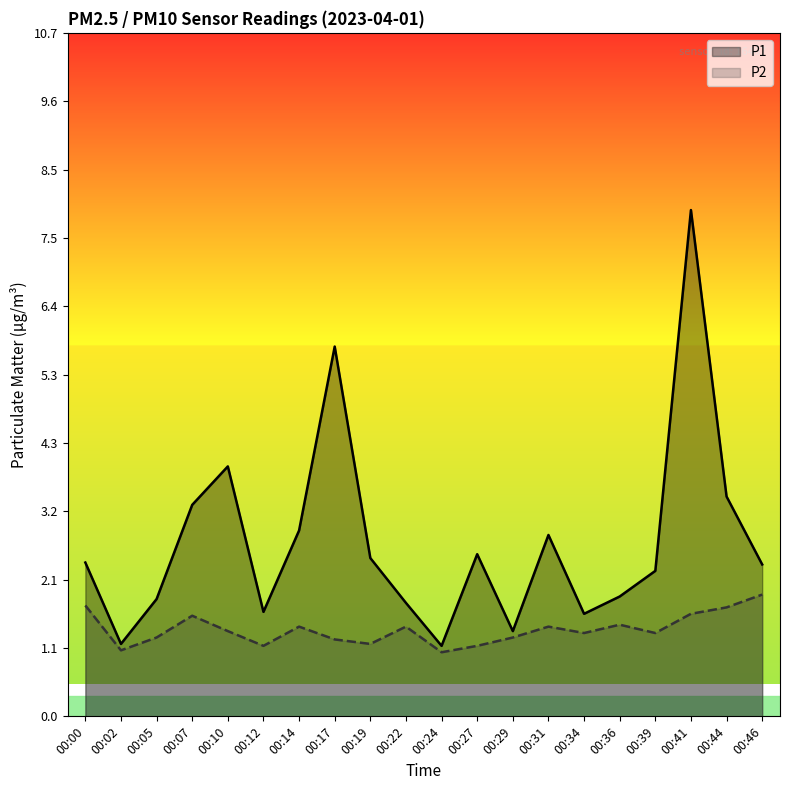

Reading left to right, what are all the values shown in this chart?

P1: 00:00=2.4	00:02=1.1	00:05=1.8	00:07=3.3	00:10=3.9	00:12=1.6	00:14=2.9	00:17=5.8	00:19=2.5	00:22=1.8	00:24=1.1	00:27=2.5	00:29=1.3	00:31=2.8	00:34=1.6	00:36=1.9	00:39=2.3	00:41=7.9	00:44=3.4	00:46=2.4
P2: 00:00=1.7	00:02=1.0	00:05=1.2	00:07=1.6	00:10=1.3	00:12=1.1	00:14=1.4	00:17=1.2	00:19=1.1	00:22=1.4	00:24=1.0	00:27=1.1	00:29=1.2	00:31=1.4	00:34=1.3	00:36=1.4	00:39=1.3	00:41=1.6	00:44=1.7	00:46=1.9